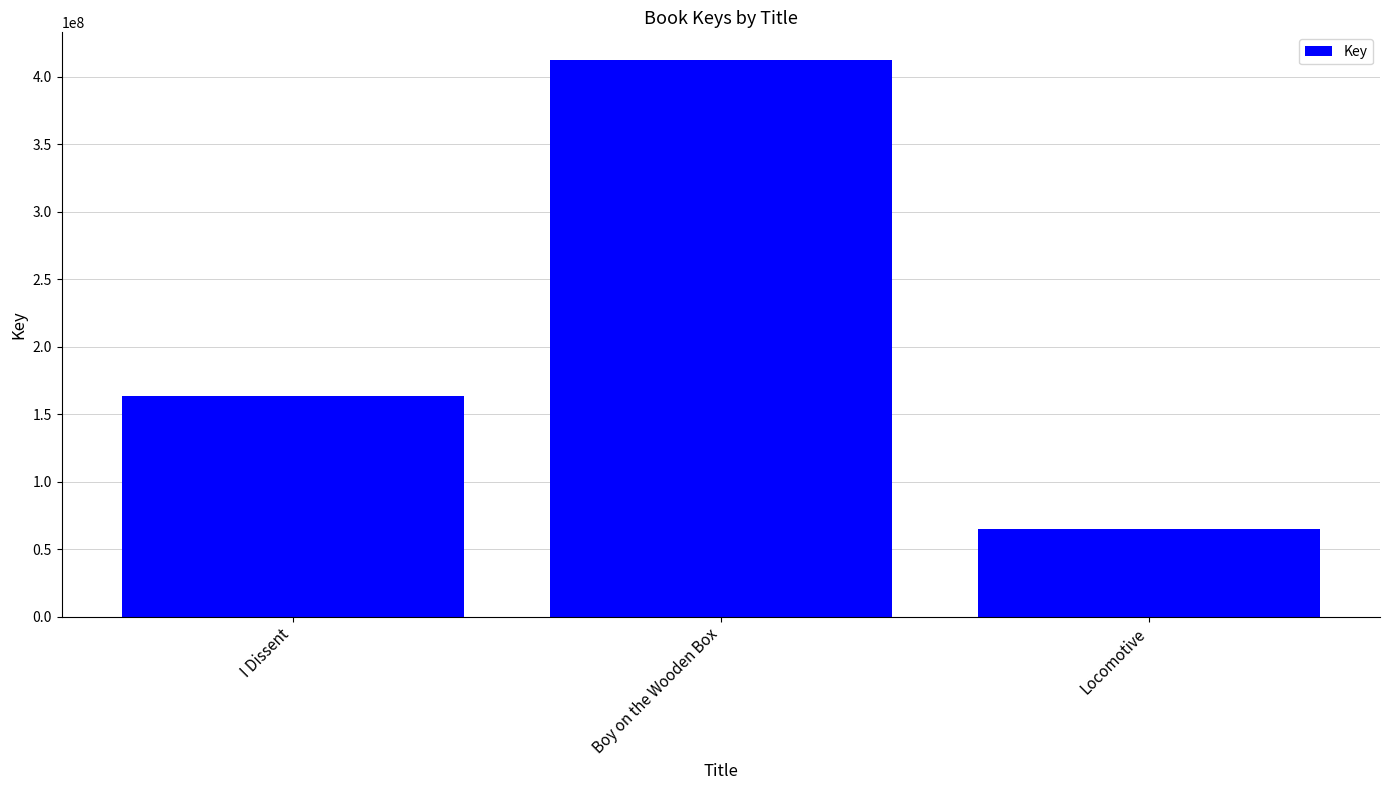

What is the difference between the maximum and minimum values?

347831686